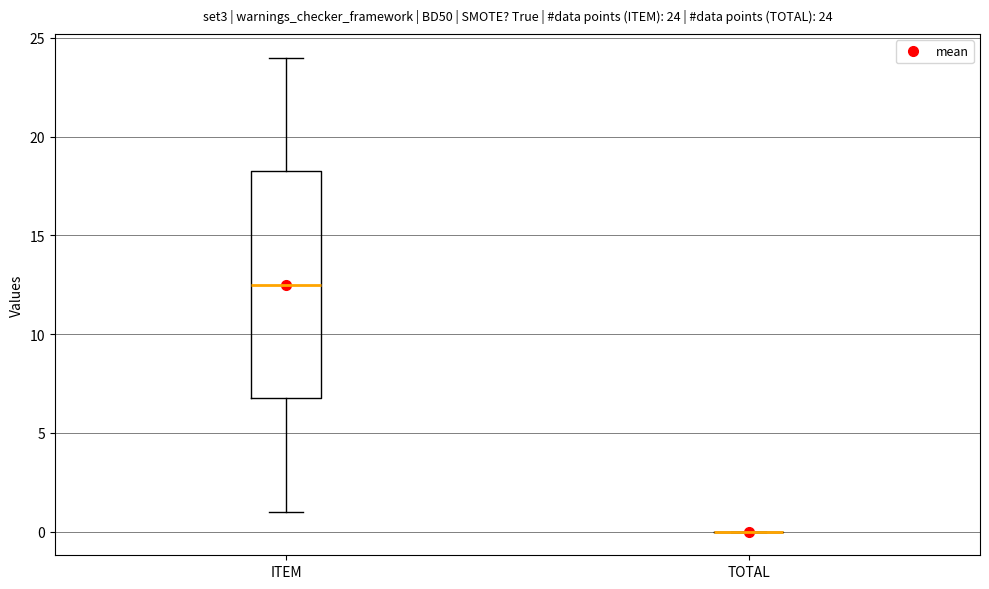

Which box is the tallest, from its lower edge to its upper edge?

ITEM